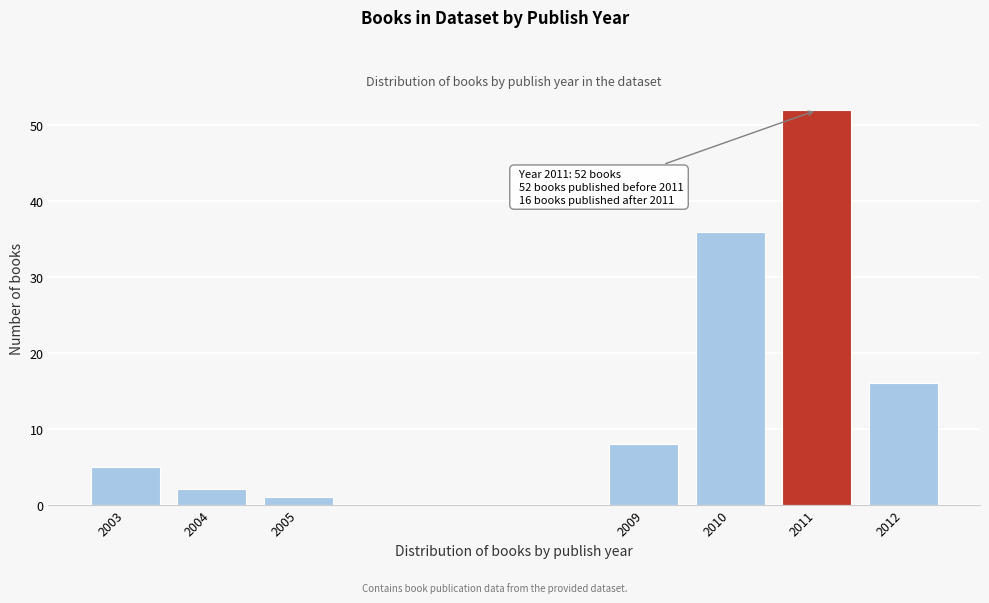

Reading left to right, transcribe all the data shown in this chart.

2003=5	2004=2	2005=1	2009=8	2010=36	2011=52	2012=16